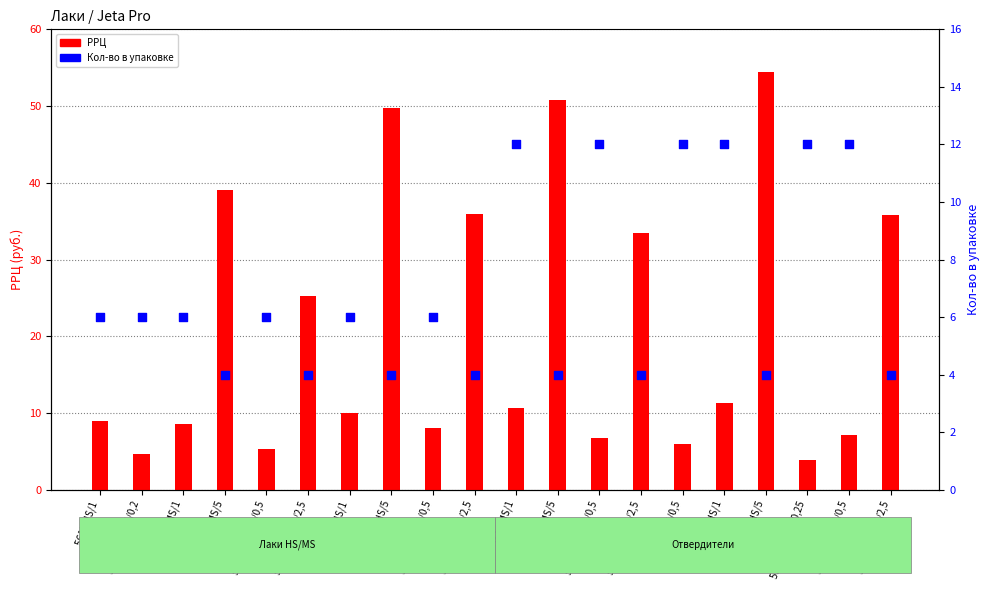

Which series has the widest spread of Y values?

РРЦ